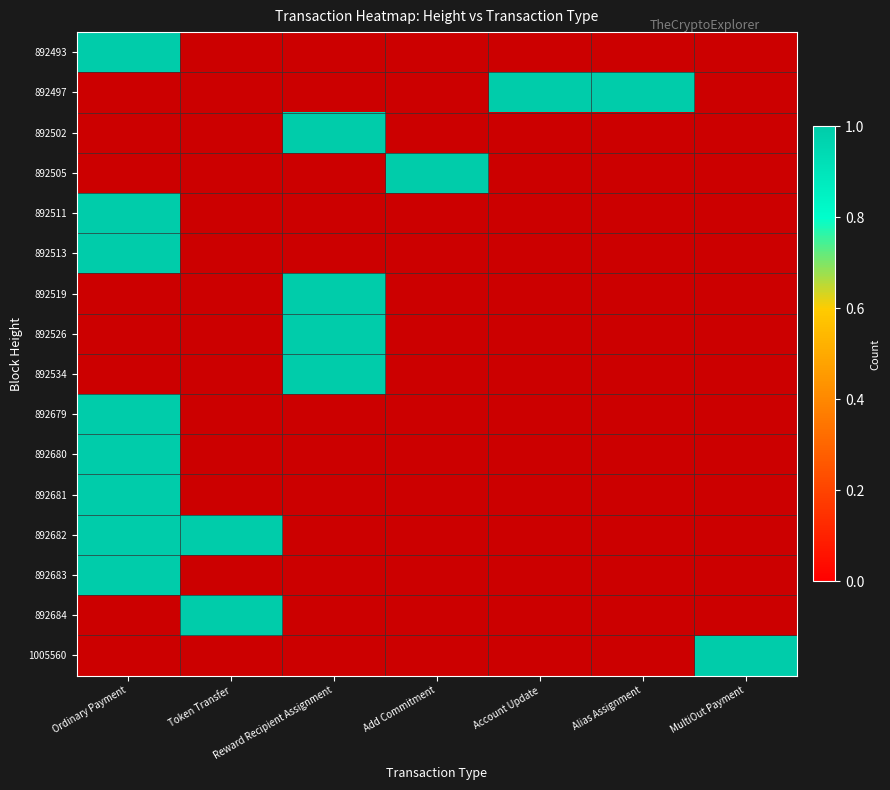

Which series has the largest range (max minus min)?

892493